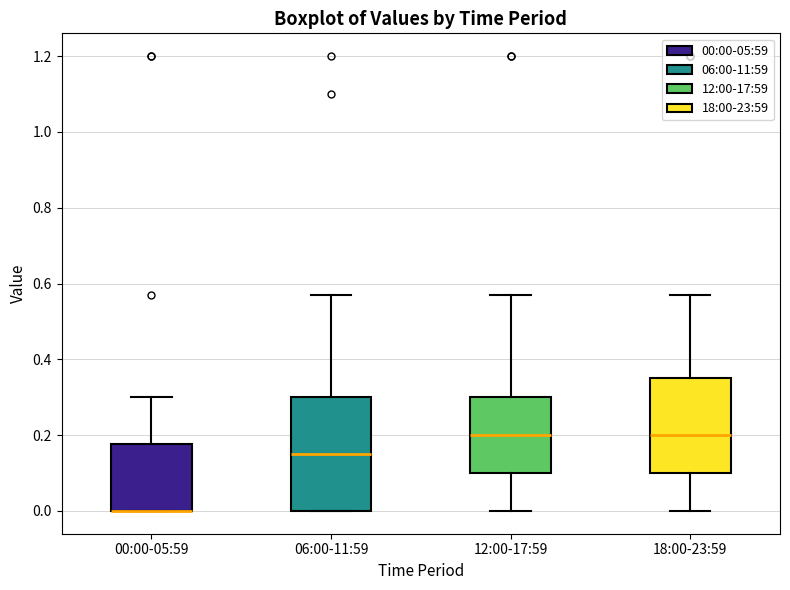

Which box is the tallest, from its lower edge to its upper edge?

06:00-11:59